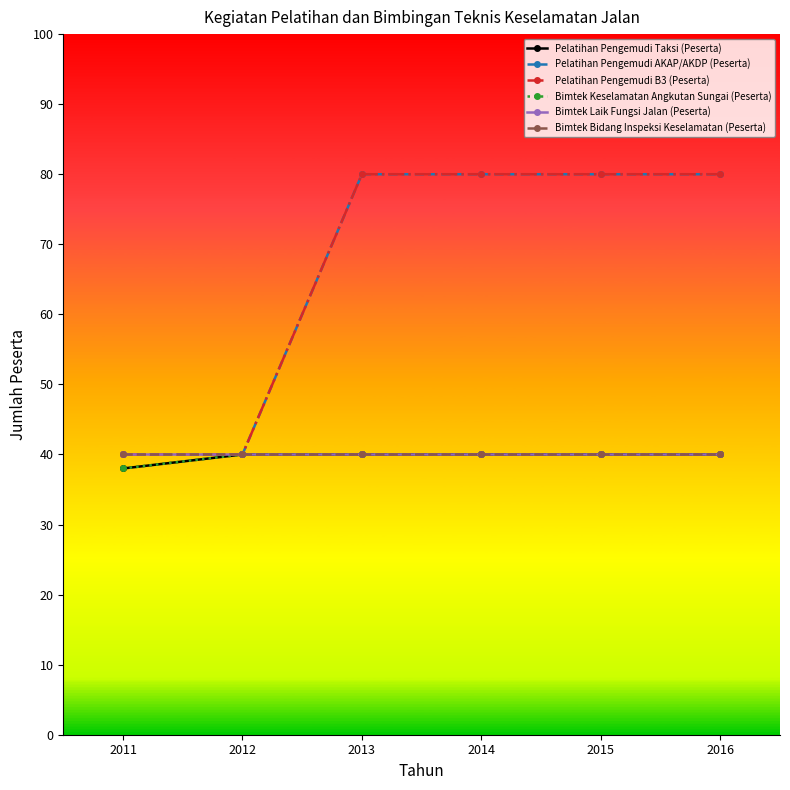

What is the greatest value displayed?

80